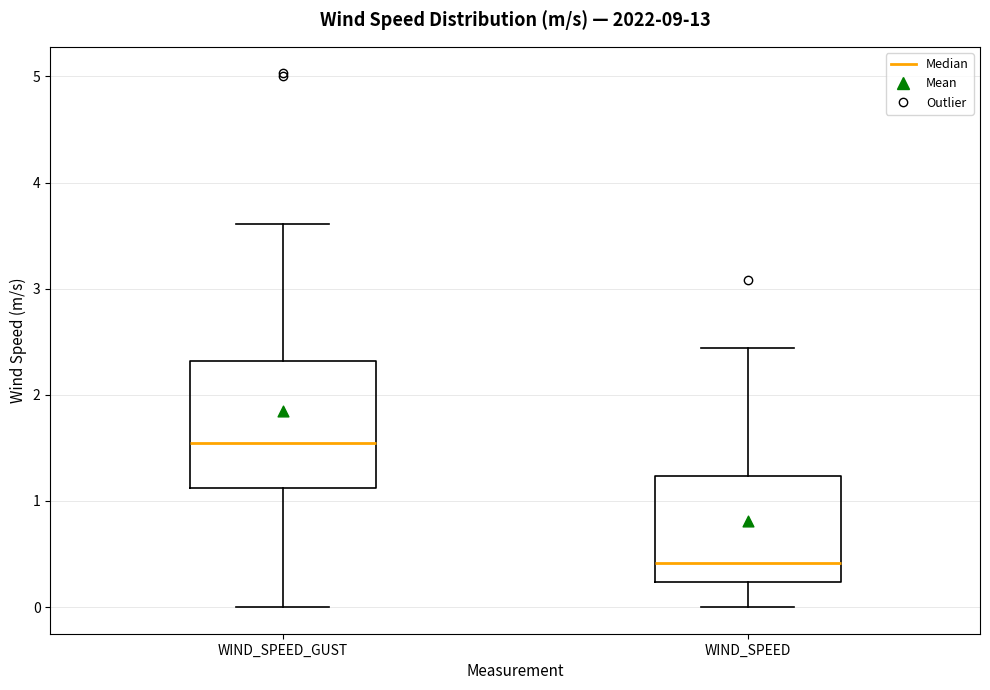

Comparing the boxes themselves (not the whiskers), which one is the tallest?

WIND_SPEED_GUST